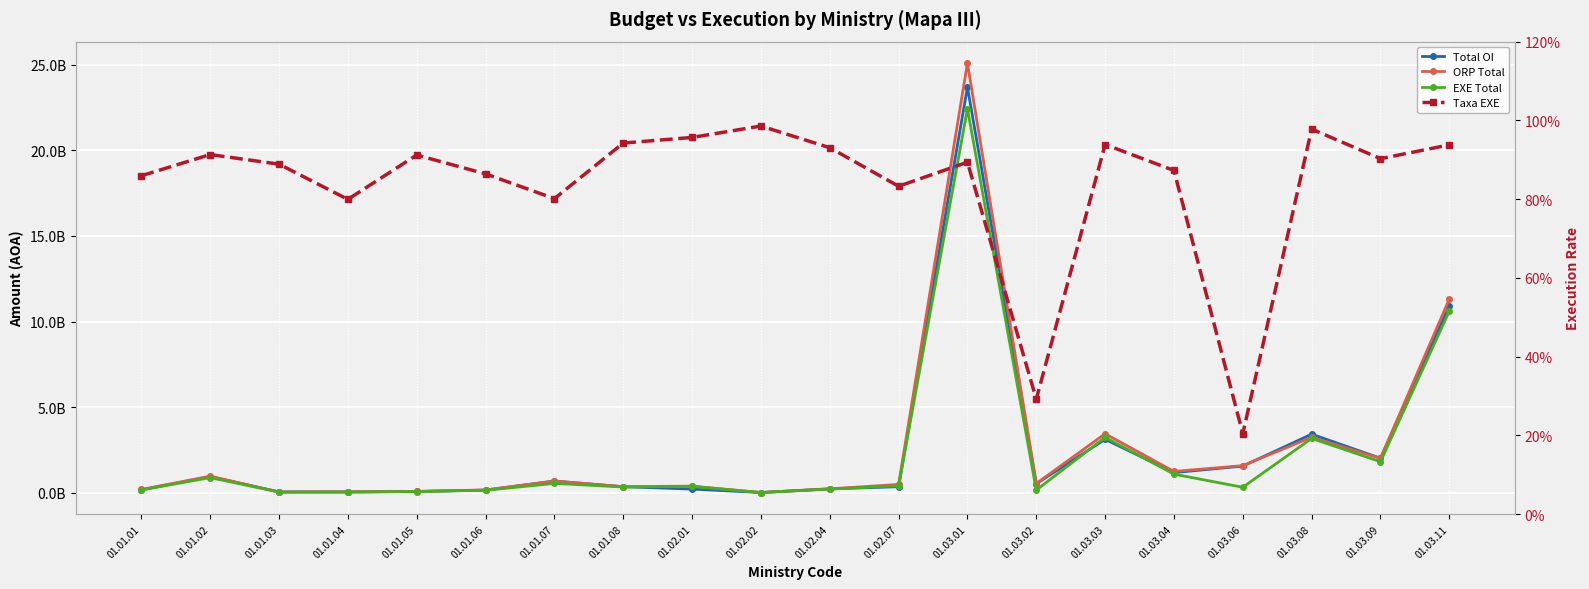

Which series changed the most between 01.01.01 and 01.01.08?

Total OI